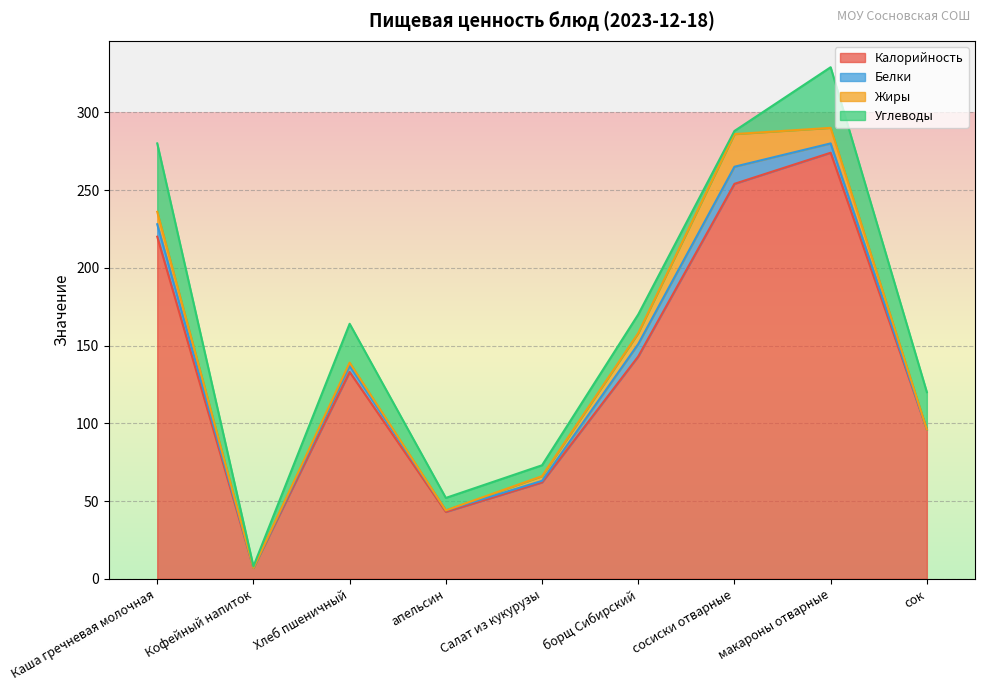

Reading left to right, list all the values displayed in this chart.

Калорийность: Каша гречневая молочная=220	Кофейный напиток=7	Хлеб пшеничный=133	апельсин=43	Салат из кукурузы=62	борщ Сибирский=143	сосиски отварные=254	макароны отварные=274	сок=96
Белки: Каша гречневая молочная=8	Кофейный напиток=0	Хлеб пшеничный=4	апельсин=1	Салат из кукурузы=1	борщ Сибирский=8	сосиски отварные=11	макароны отварные=6	сок=0
Жиры: Каша гречневая молочная=8	Кофейный напиток=0	Хлеб пшеничный=2	апельсин=0	Салат из кукурузы=3	борщ Сибирский=7	сосиски отварные=21	макароны отварные=10	сок=0
Углеводы: Каша гречневая молочная=44	Кофейный напиток=1	Хлеб пшеничный=25	апельсин=8	Салат из кукурузы=7	борщ Сибирский=12	сосиски отварные=2	макароны отварные=39	сок=24